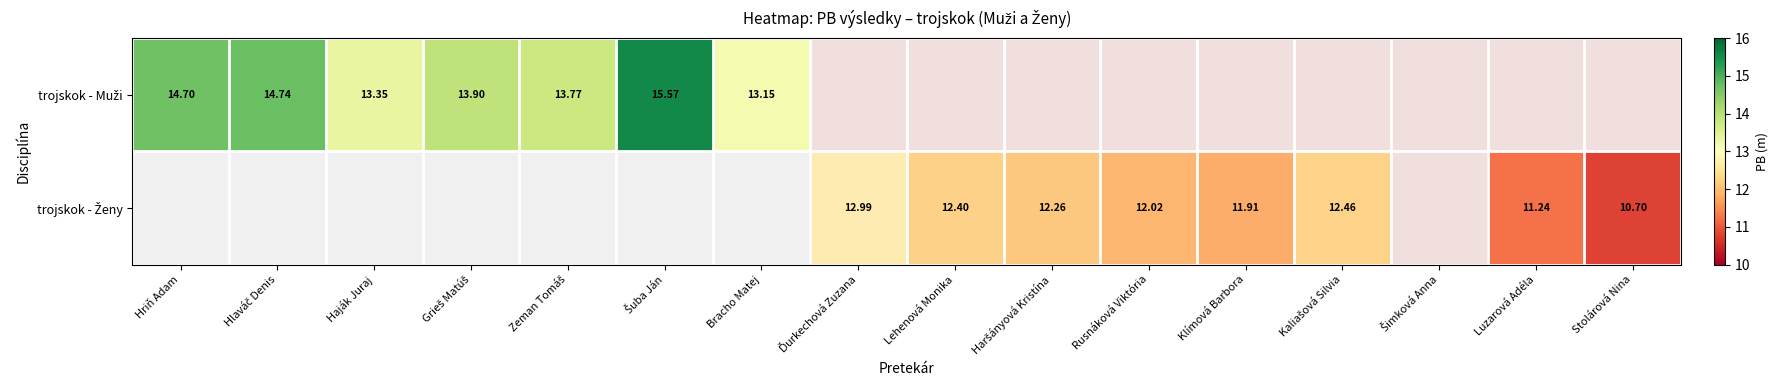

At which label does trojskok - Muži reach its minimum?

Bracho Matej